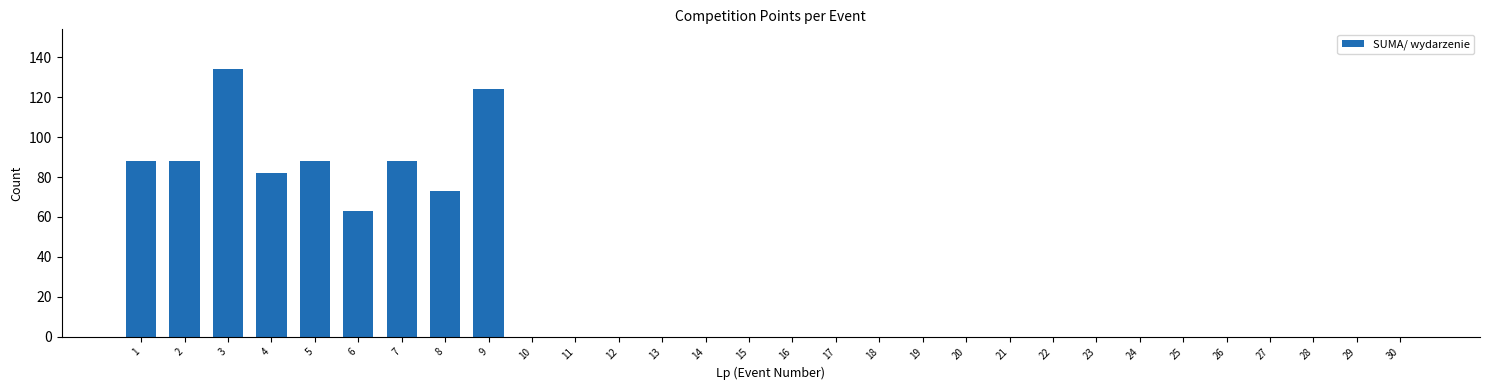

Reading right to left, extract all data points from this chart.

30=0	29=0	28=0	27=0	26=0	25=0	24=0	23=0	22=0	21=0	20=0	19=0	18=0	17=0	16=0	15=0	14=0	13=0	12=0	11=0	10=0	9=124	8=73	7=88	6=63	5=88	4=82	3=134	2=88	1=88